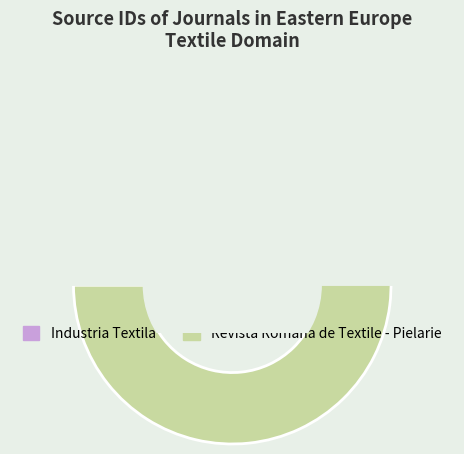

To the nearest percent, what is the difference between the Industria Textila and Revista Romana de Textile - Pielarie slice percentages?

71%